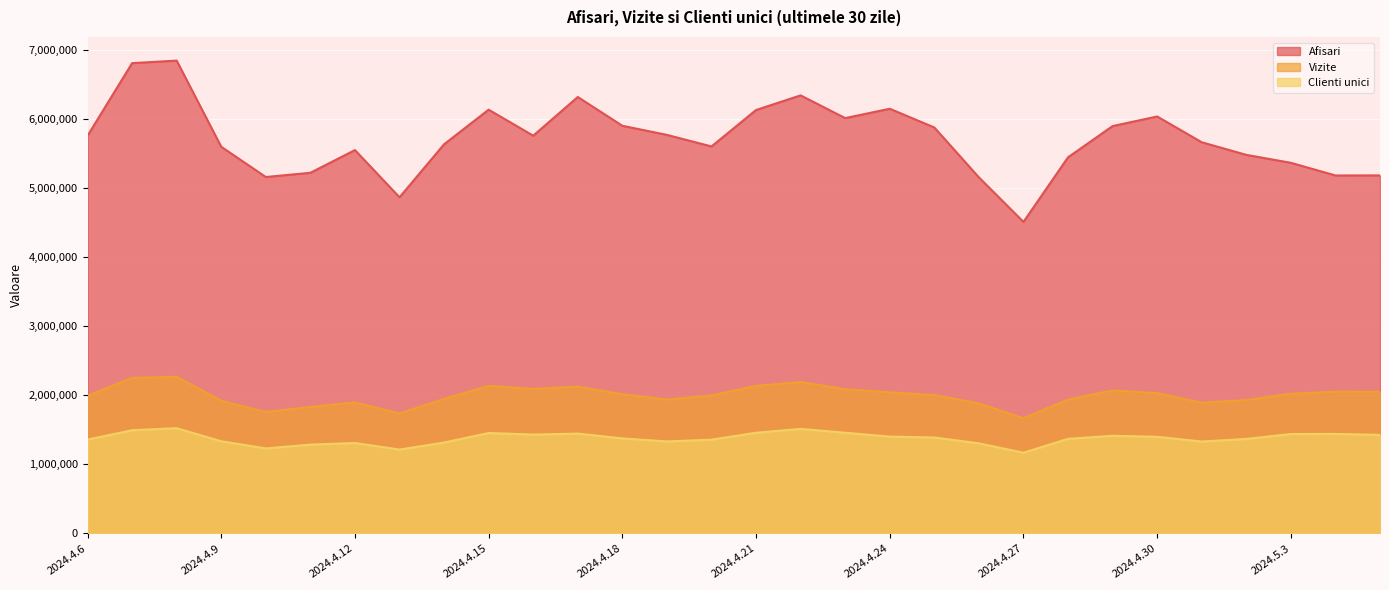

The Clienti unici series shows 1310934 at 2024.4.12. True or false?

True